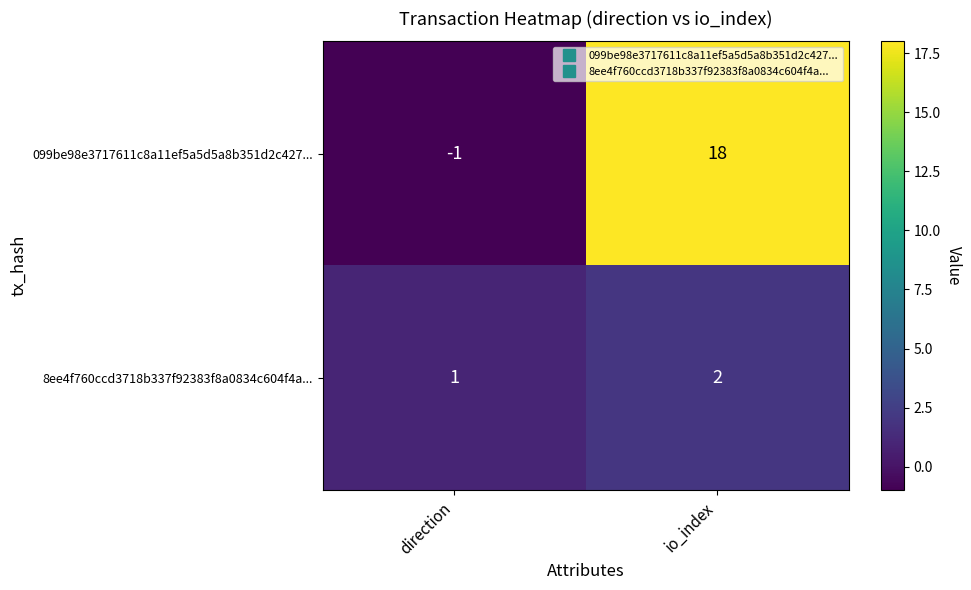

The 099be98e3717611c8a11ef5a5d5a8b351d2c427... series shows -1 at direction. True or false?

True